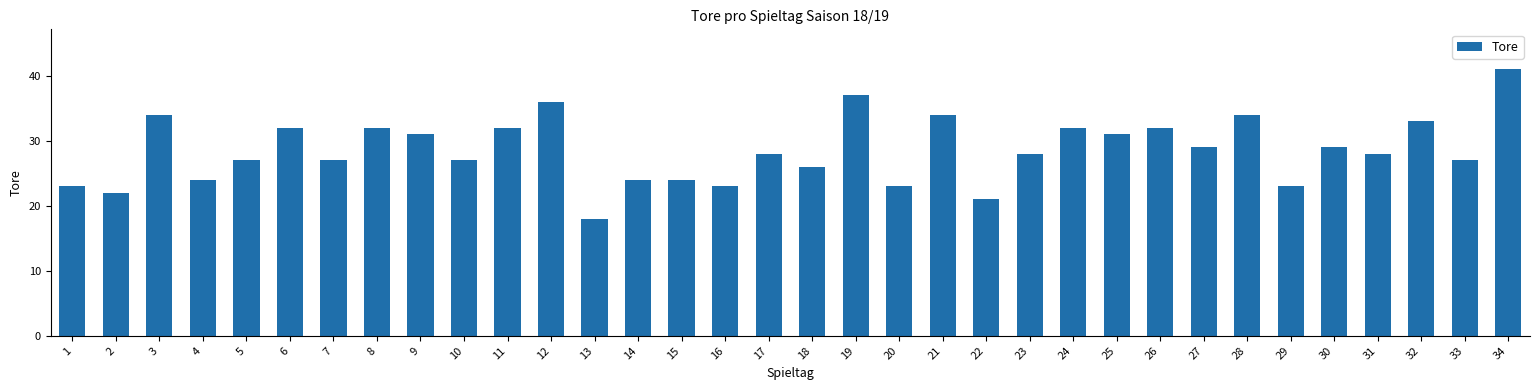

The chart shows a value of 24 at 15. True or false?

True